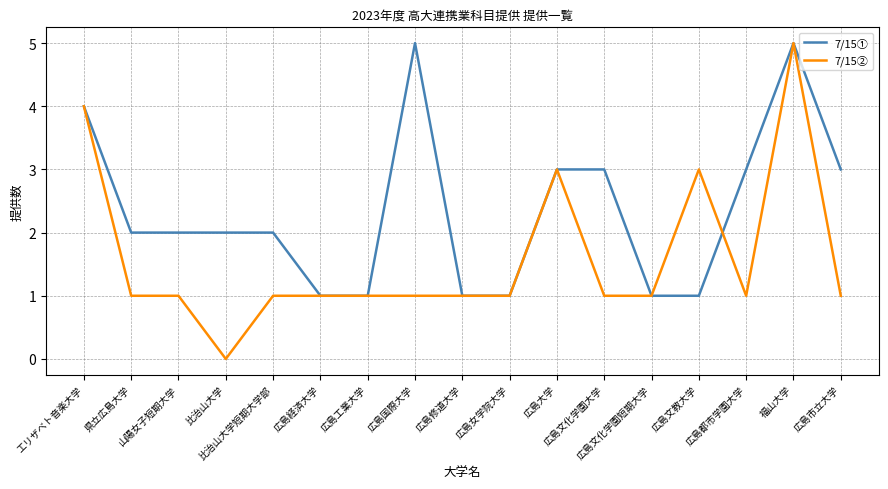

List the series in order of their overall mean, lowest first.

7/15②, 7/15①